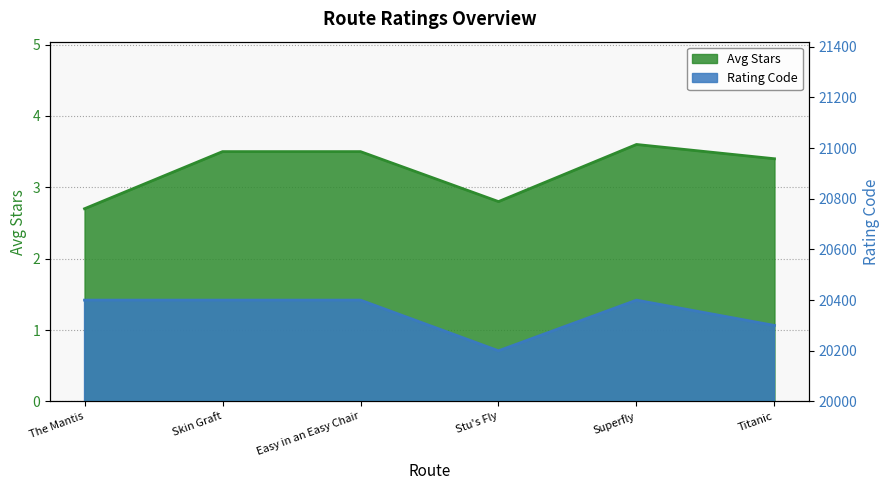

At which label does Avg Stars reach its minimum?

The Mantis